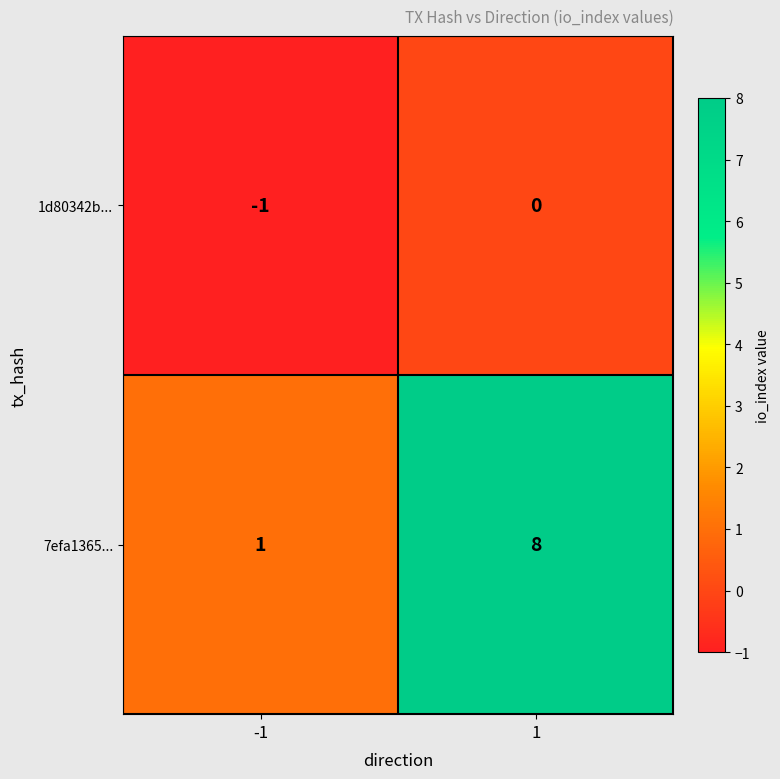

Reading left to right, transcribe all the data shown in this chart.

1d80342b...: -1=-1	1=0
7efa1365...: -1=1	1=8